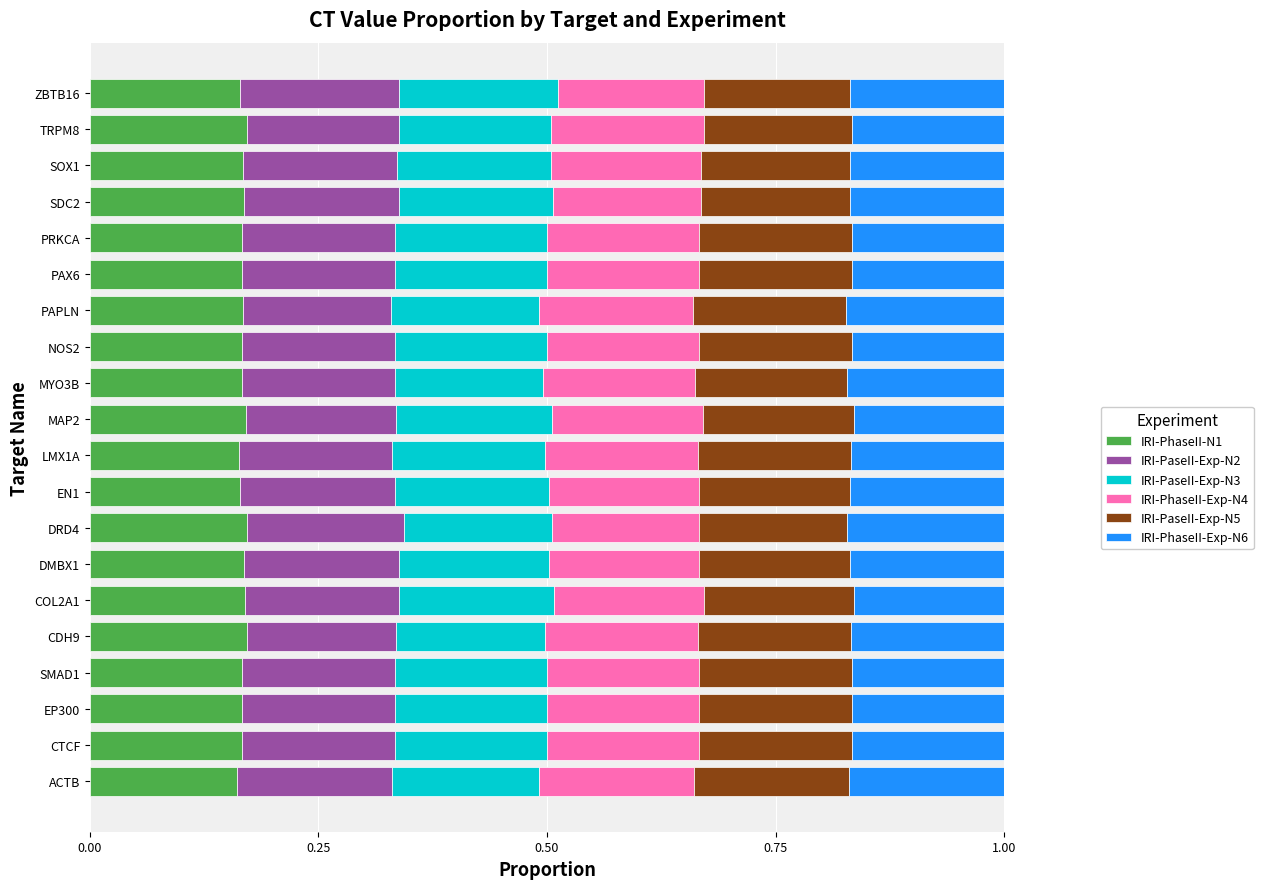

Count the IRI-PhaseII-N1 values in the range 0 to 1.

20